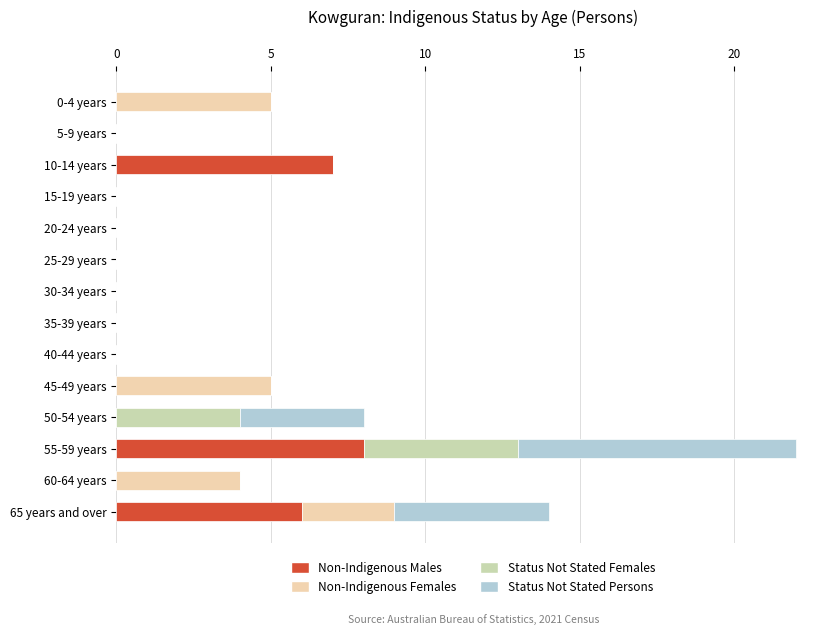

The value of Non-Indigenous Males at 50-54 years is 5. True or false?

False